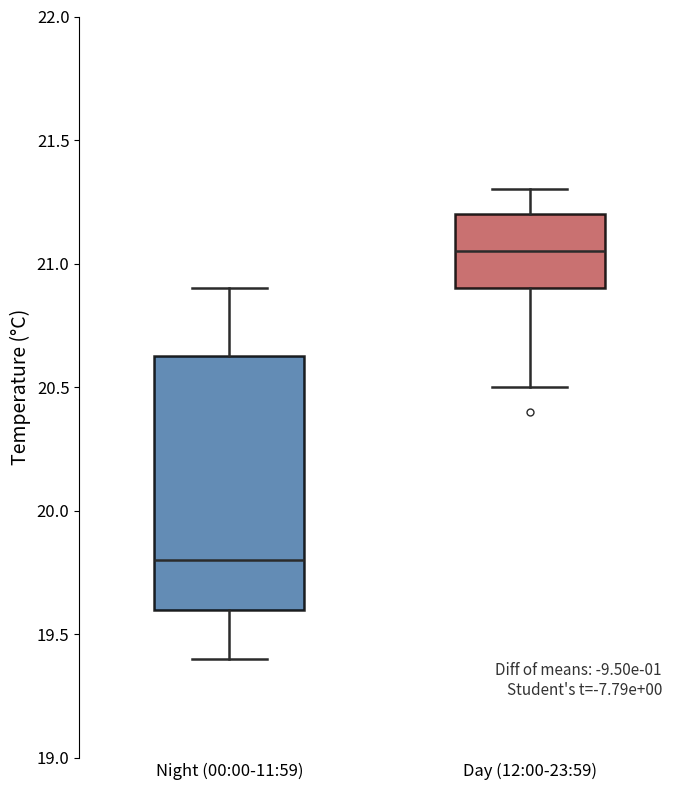

Reading left to right, transcribe this box plot: for each box, give where its median line is, the range the box spans, and where its two whiskers end, as read against the y-axis. The values are not printed on the chart, so give them approximately, as read against the axis.

Night (00:00-11:59): median 19.80, box 19.60 to 20.65, whiskers 19.40 to 20.90
Day (12:00-23:59): median 21.05, box 20.90 to 21.20, whiskers 20.50 to 21.30